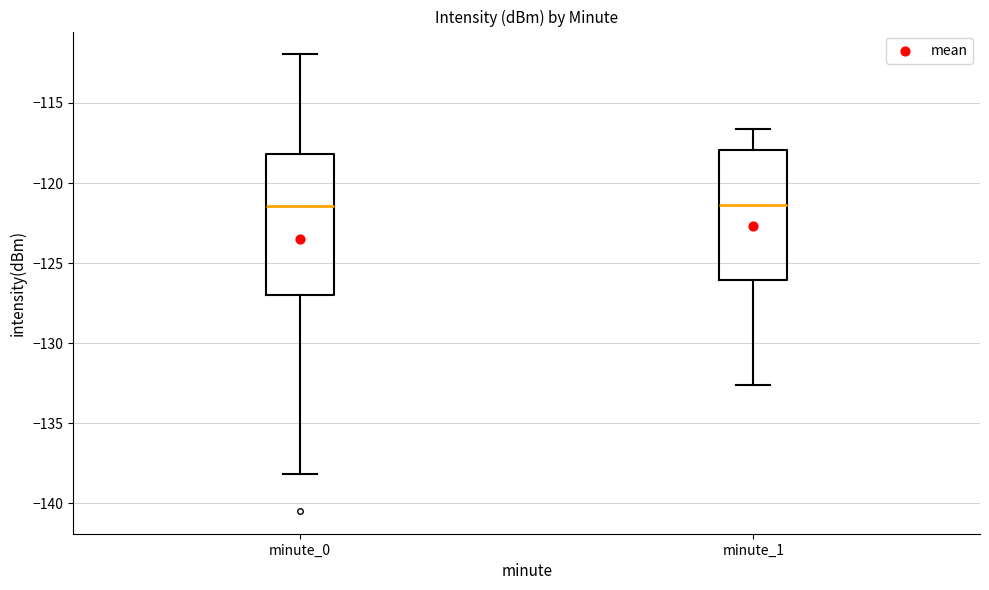

Reading left to right, read every box against the y-axis: the position of its median line, the range the box covers, and the ends of its whiskers. The values are not printed on the chart, so give them approximately, as read against the axis.

minute_0: median -121.5, box -127.0 to -118.0, whiskers -138.0 to -112.0
minute_1: median -121.5, box -126.0 to -118.0, whiskers -132.5 to -116.5